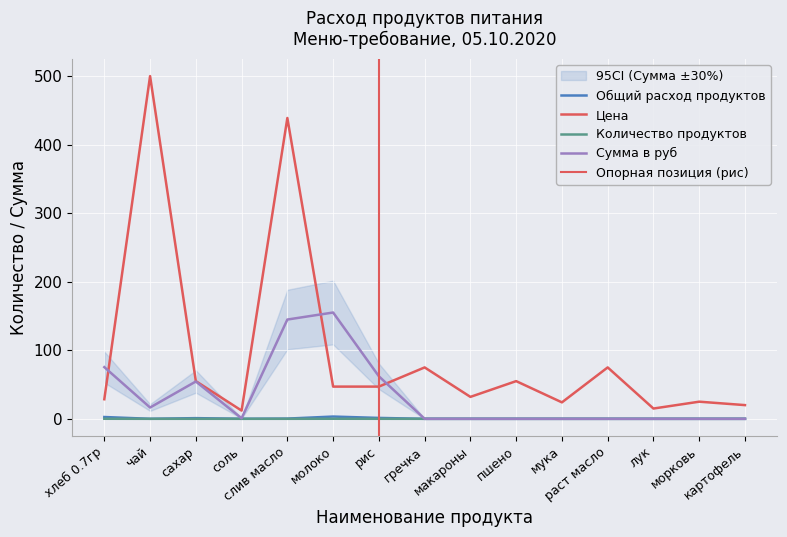

At how many categories does at least one series exceed 456?

1